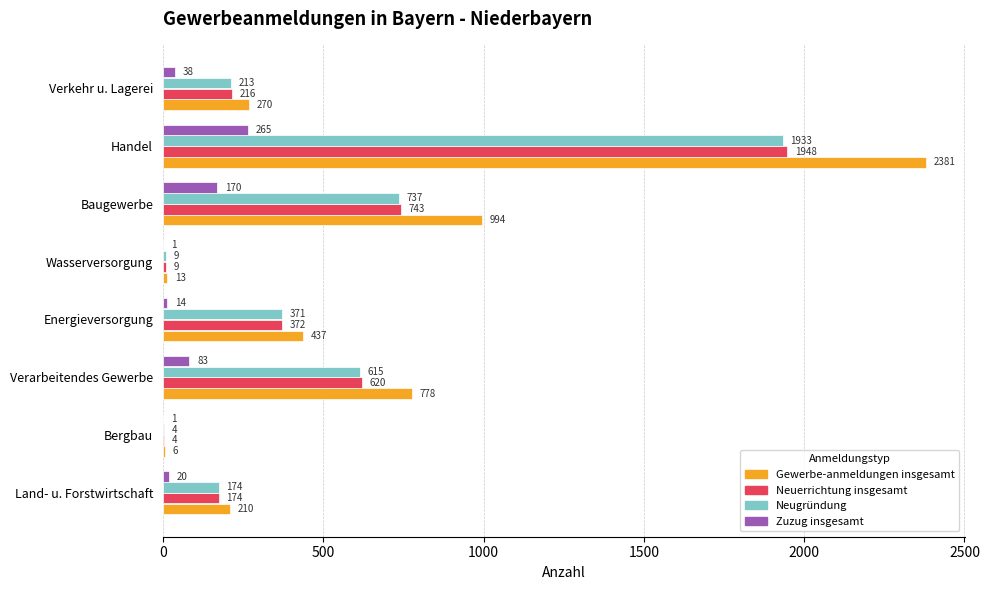

What value does the Neugründung series have at Land- u. Forstwirtschaft?

174